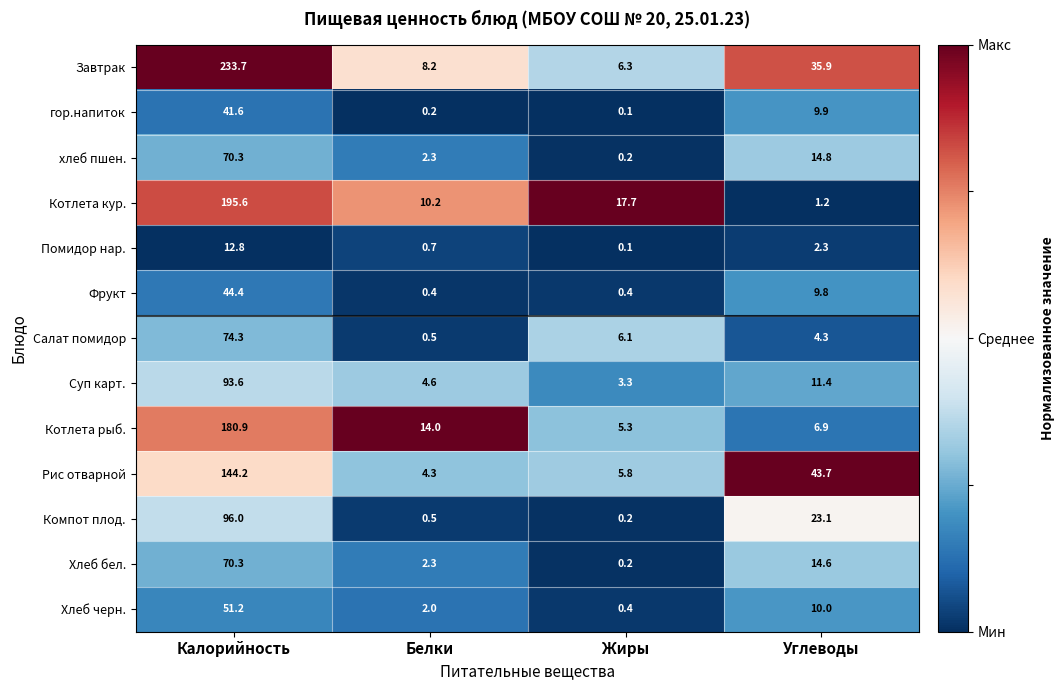

What is the sum of all хлеб пшен. values?

87.6